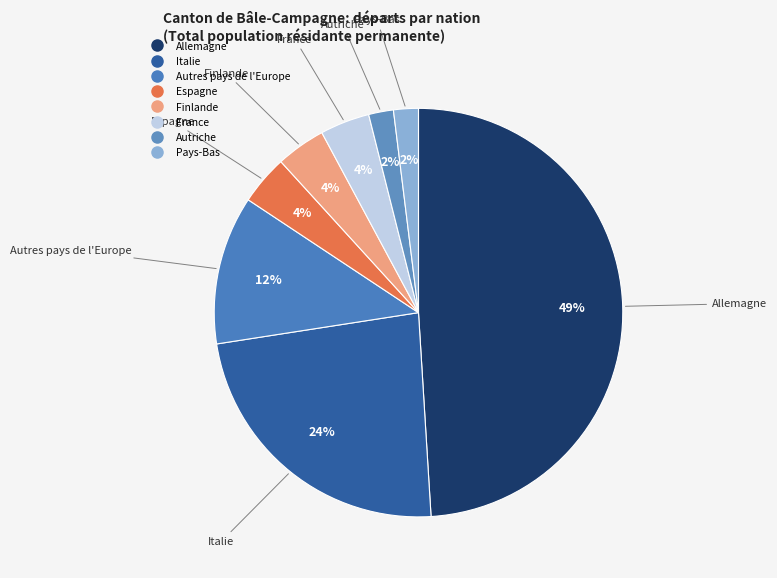

Is there any slice that represents more than half of the pie?

No